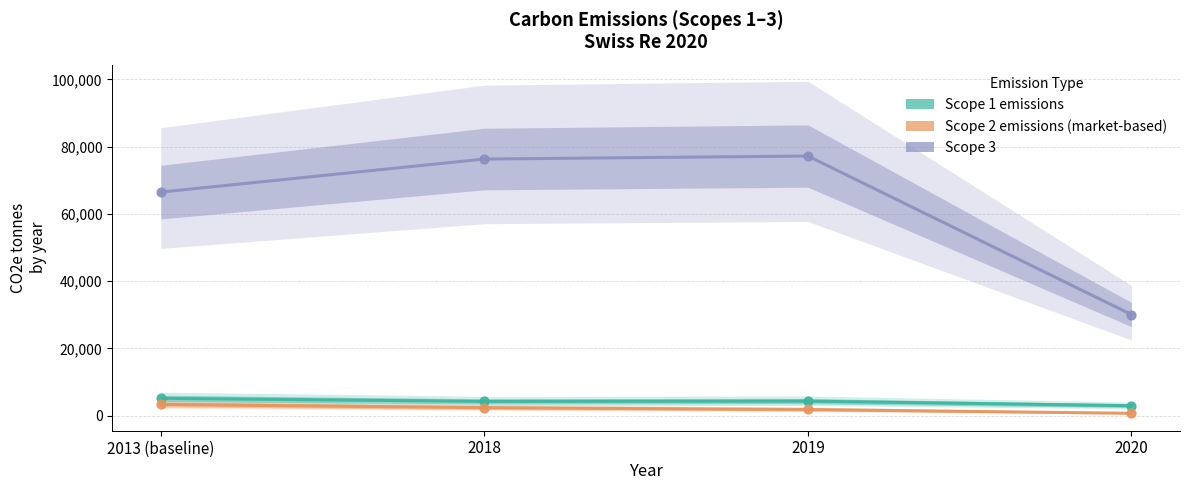

Which series has the largest total across all categories?

Scope 3